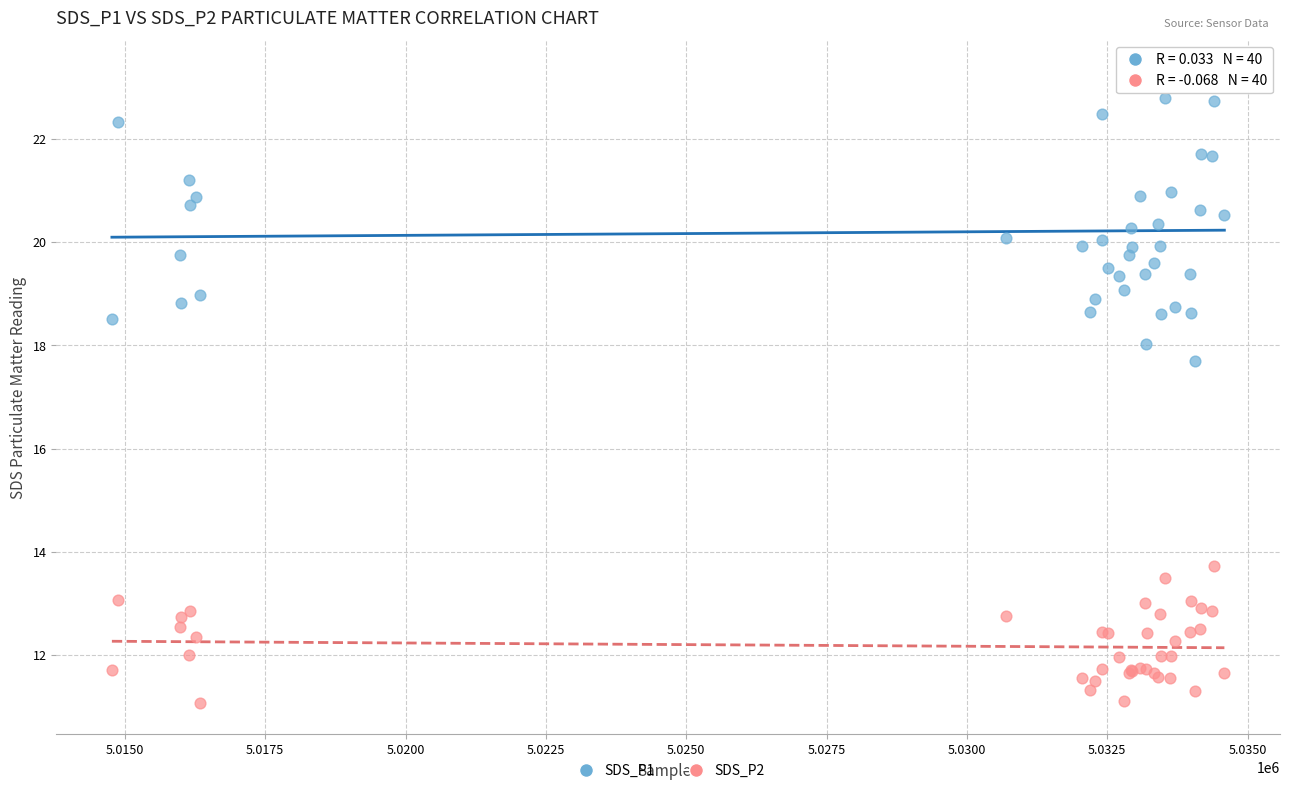

What is the X range (max minus min) for the scatter plot?

19819.0